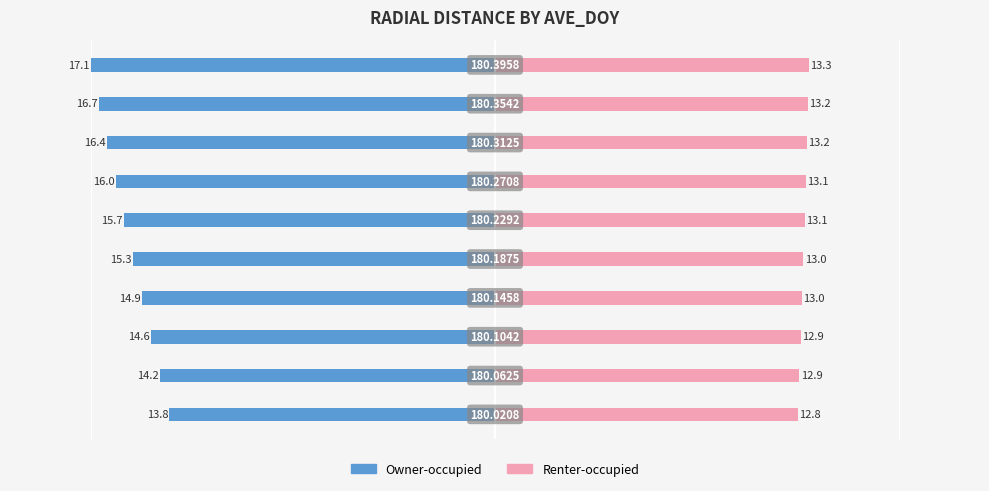

True or false: Owner-occupied has a value of -15.7 at 5.

True